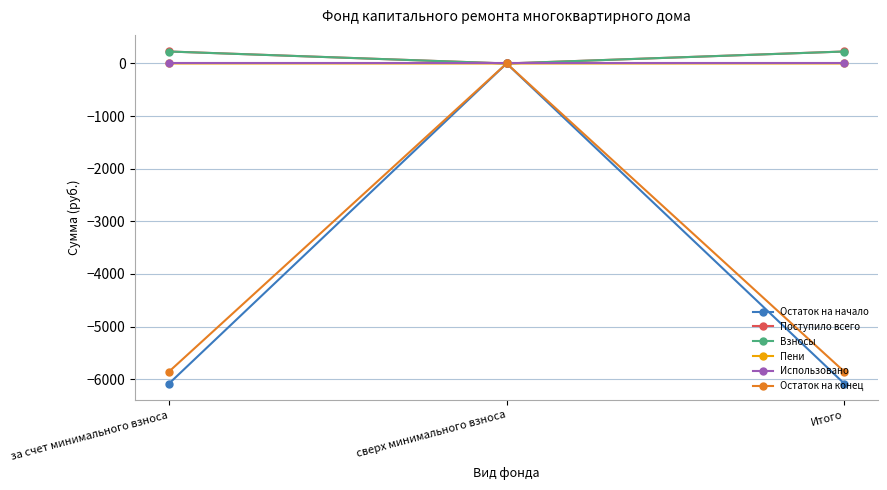

Count the number of data series in this chart.

6